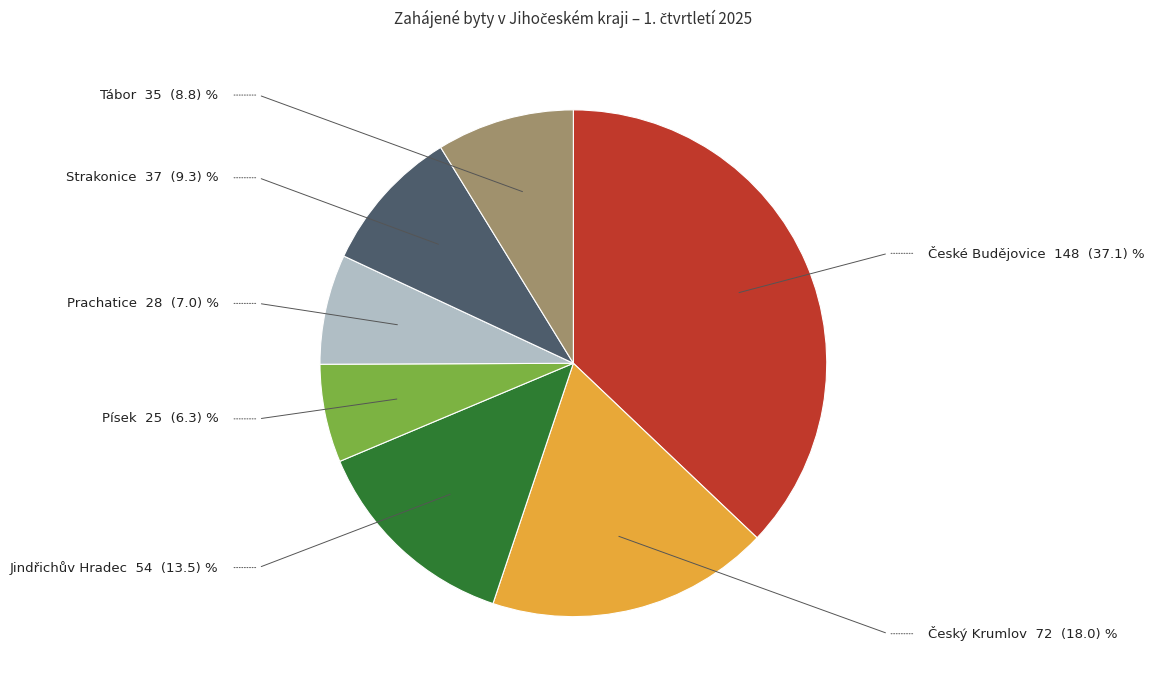

Rank the categories by value from highest to lowest.

České Budějovice, Český Krumlov, Jindřichův Hradec, Strakonice, Tábor, Prachatice, Písek